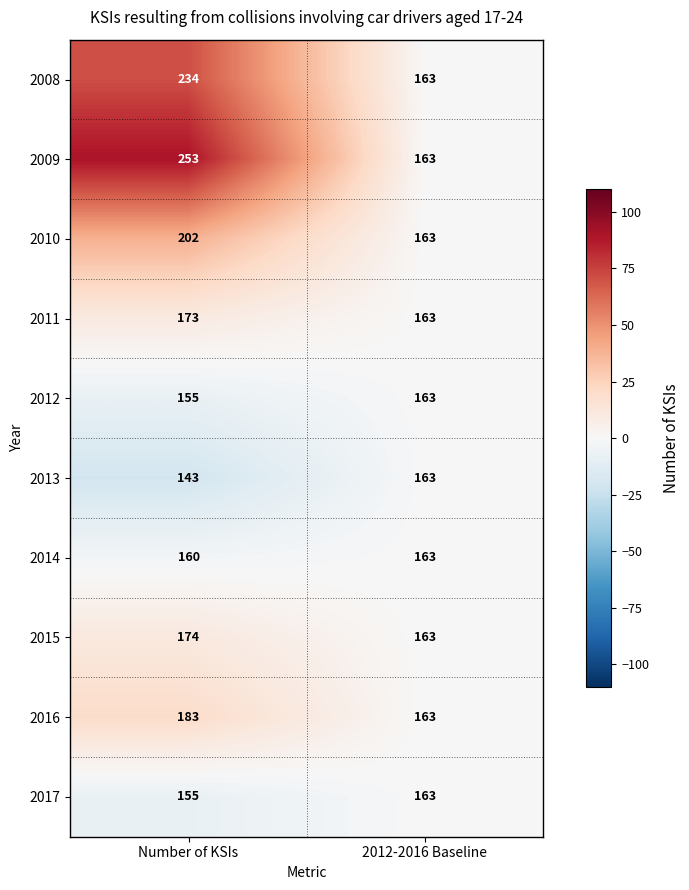

How many distinct data groups are displayed?

10